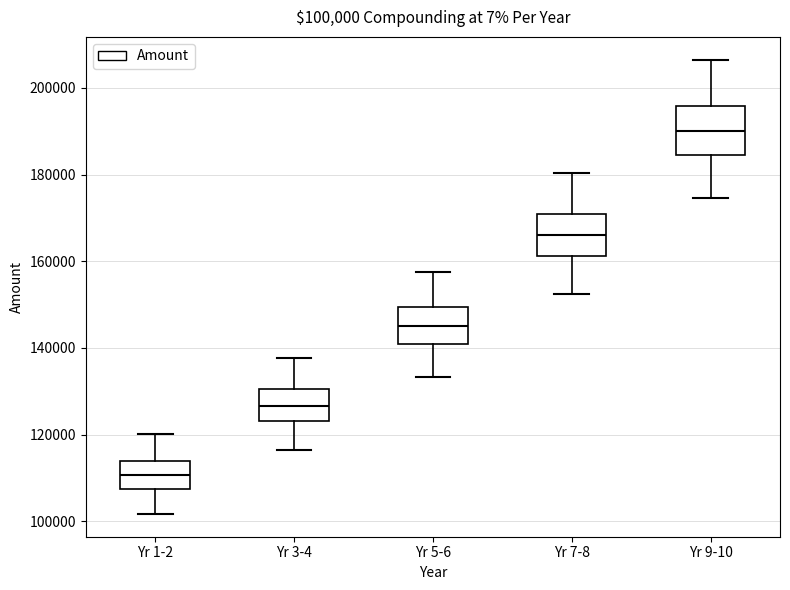

Which box has the highest median line?

Yr 9-10